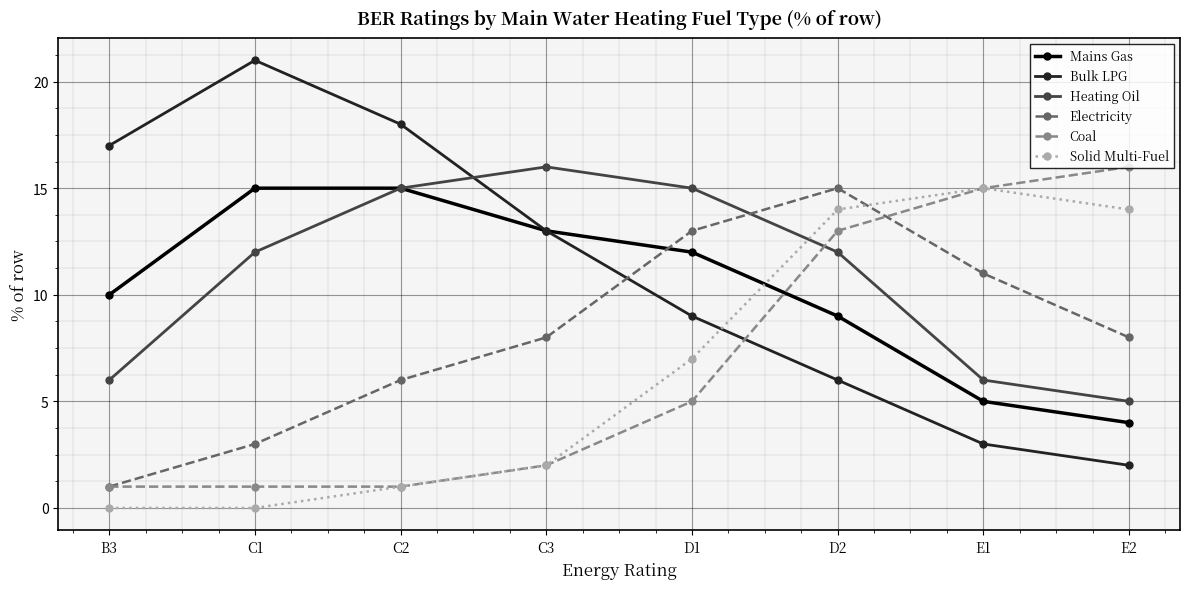

Does the chart have visible grid lines?

Yes